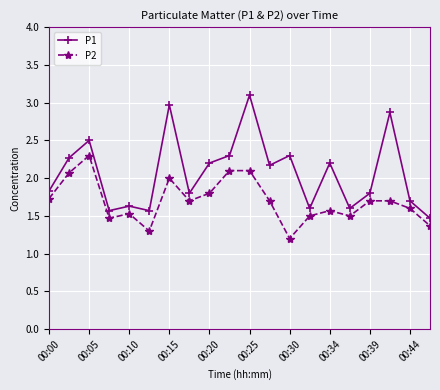

What is the maximum value shown in the chart?

3.1